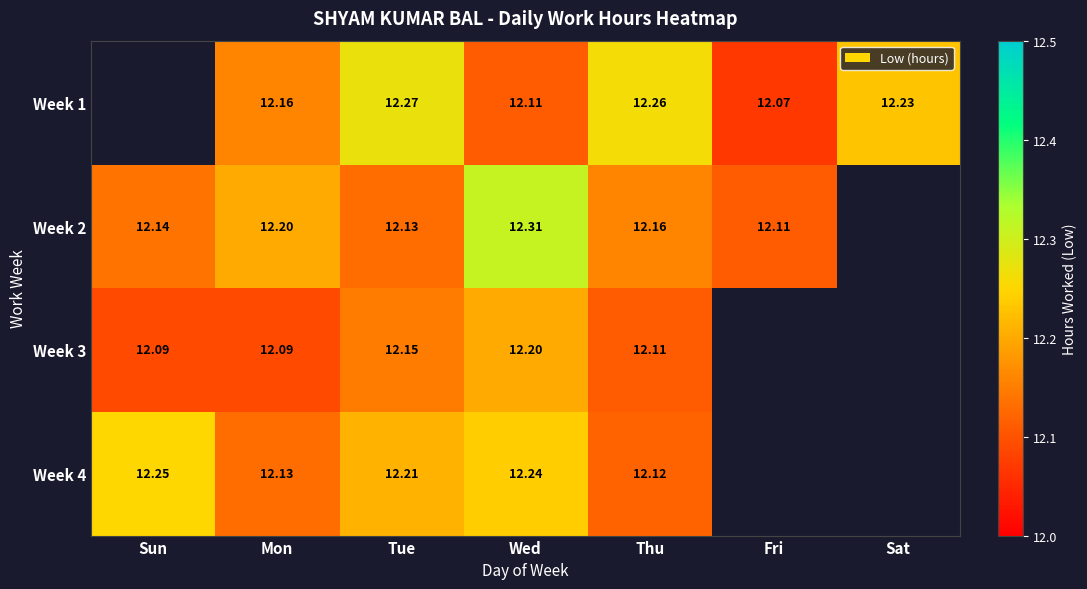

Is the value of Week 2 at Wed greater than the value of Week 4 at Thu?

Yes